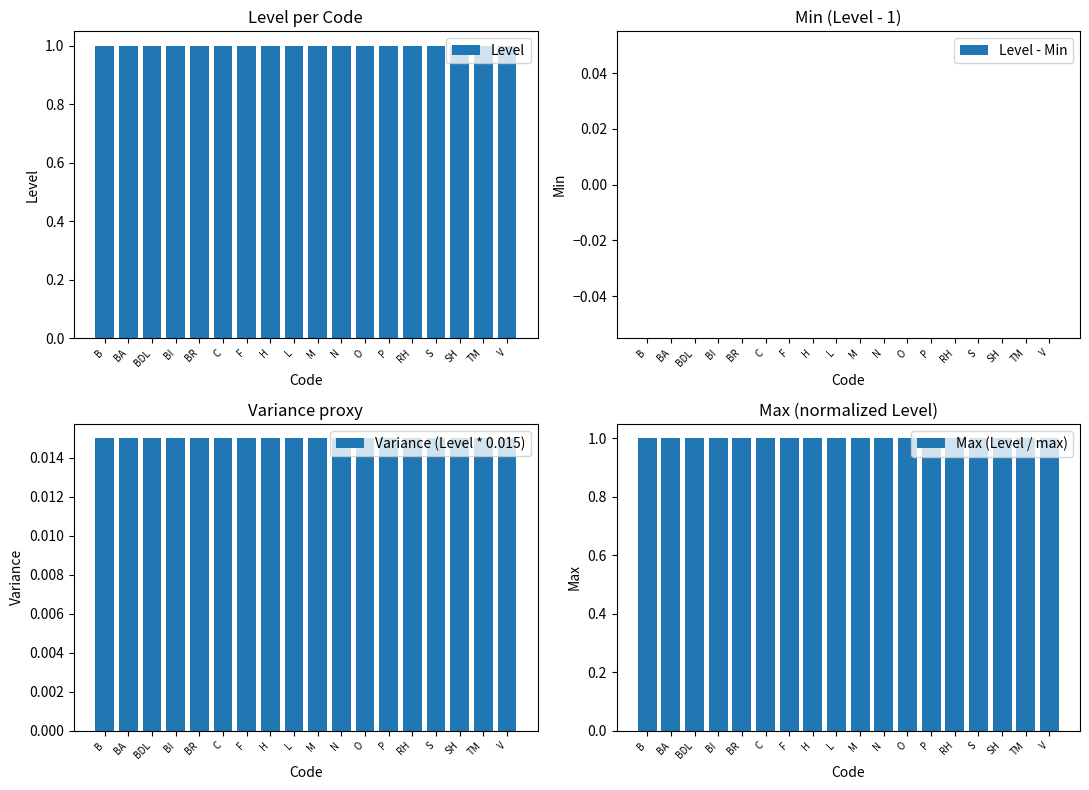

Reading left to right, what are all the values shown in this chart?

Level: B=1.0	BA=1.0	BDL=1.0	BI=1.0	BR=1.0	C=1.0	F=1.0	H=1.0	L=1.0	M=1.0	N=1.0	O=1.0	P=1.0	RH=1.0	S=1.0	SH=1.0	TM=1.0	V=1.0
Level - Min: B=0.0	BA=0.0	BDL=0.0	BI=0.0	BR=0.0	C=0.0	F=0.0	H=0.0	L=0.0	M=0.0	N=0.0	O=0.0	P=0.0	RH=0.0	S=0.0	SH=0.0	TM=0.0	V=0.0
Variance (Level * 0.015): B=0.0	BA=0.0	BDL=0.0	BI=0.0	BR=0.0	C=0.0	F=0.0	H=0.0	L=0.0	M=0.0	N=0.0	O=0.0	P=0.0	RH=0.0	S=0.0	SH=0.0	TM=0.0	V=0.0
Max (Level / max): B=1.0	BA=1.0	BDL=1.0	BI=1.0	BR=1.0	C=1.0	F=1.0	H=1.0	L=1.0	M=1.0	N=1.0	O=1.0	P=1.0	RH=1.0	S=1.0	SH=1.0	TM=1.0	V=1.0